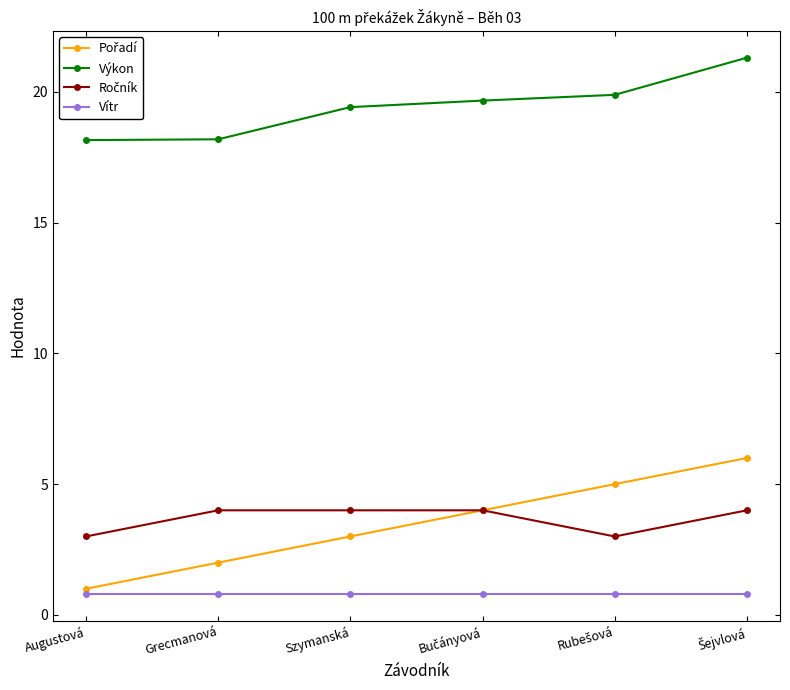

What is the label of the 6th point from the right?

Augustová